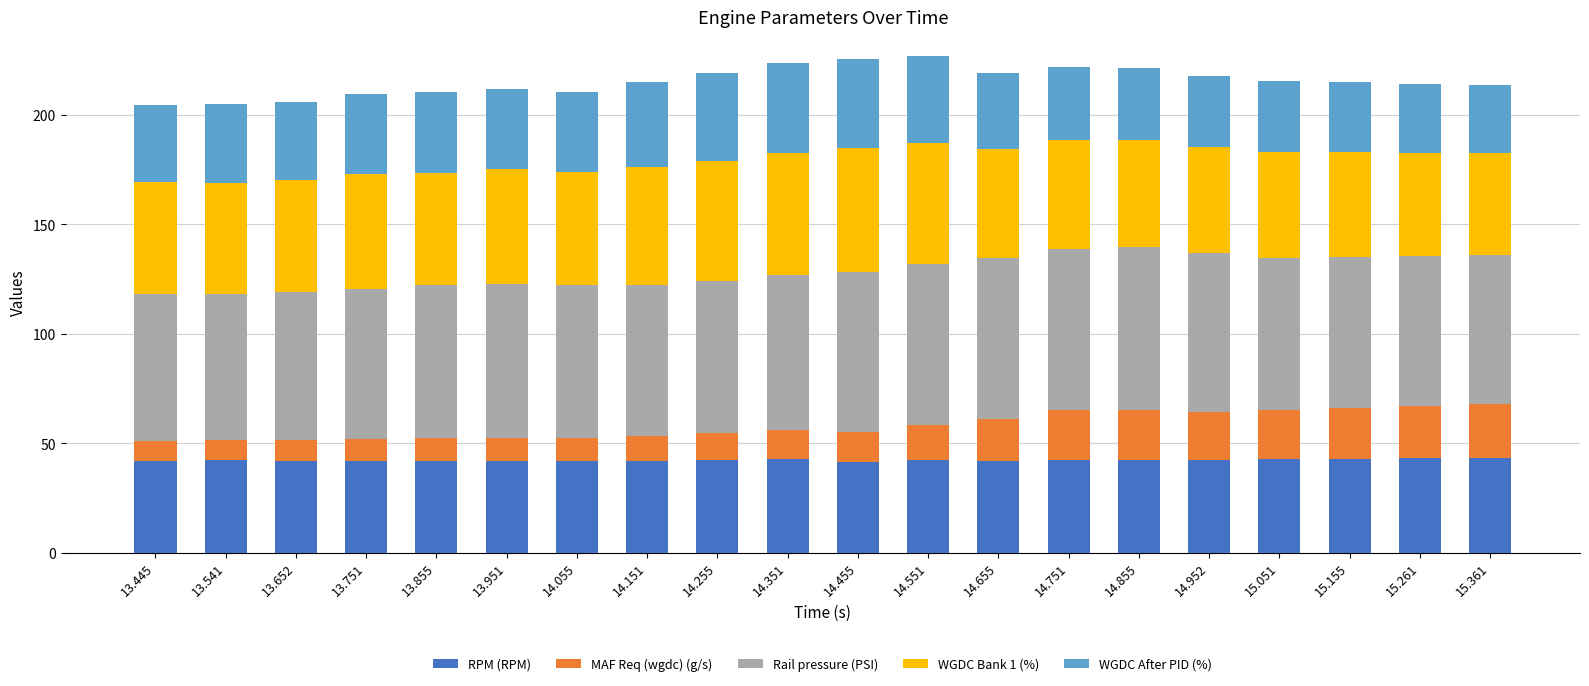

What is the sum of all RPM (RPM) values?

844.3